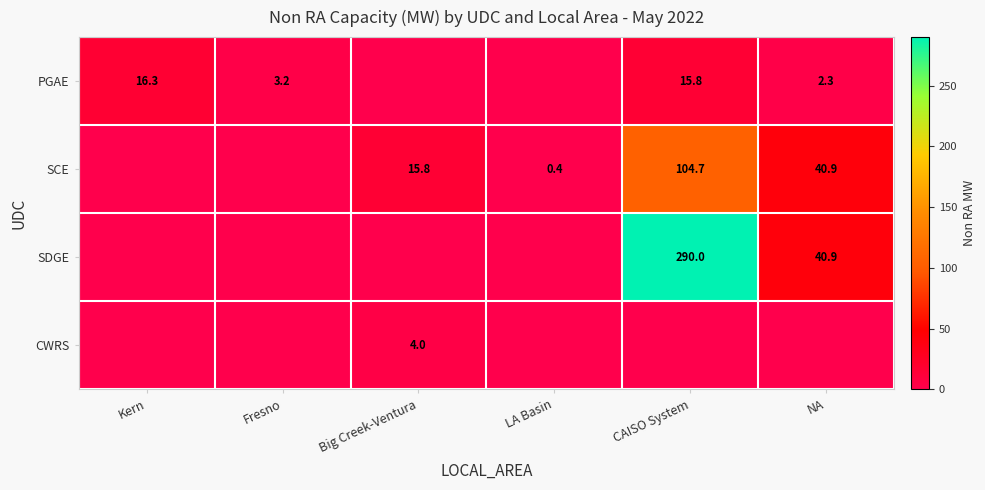

True or false: CWRS has a value of 5.4 at Big Creek-Ventura.

False